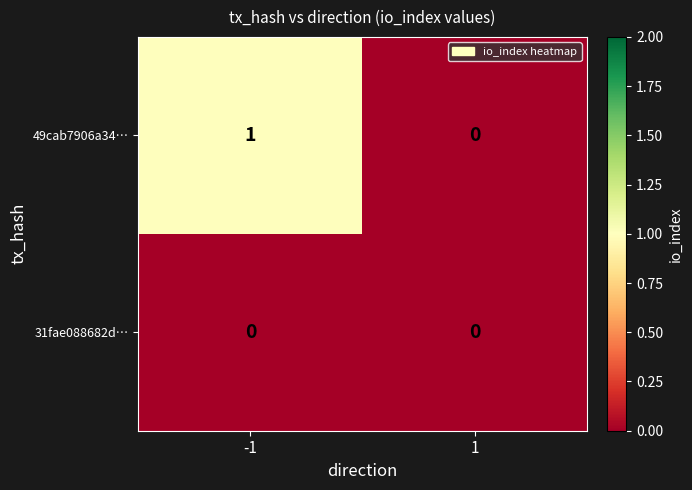

List the labels in order of 49cab7906a34… value, largest first.

-1, 1